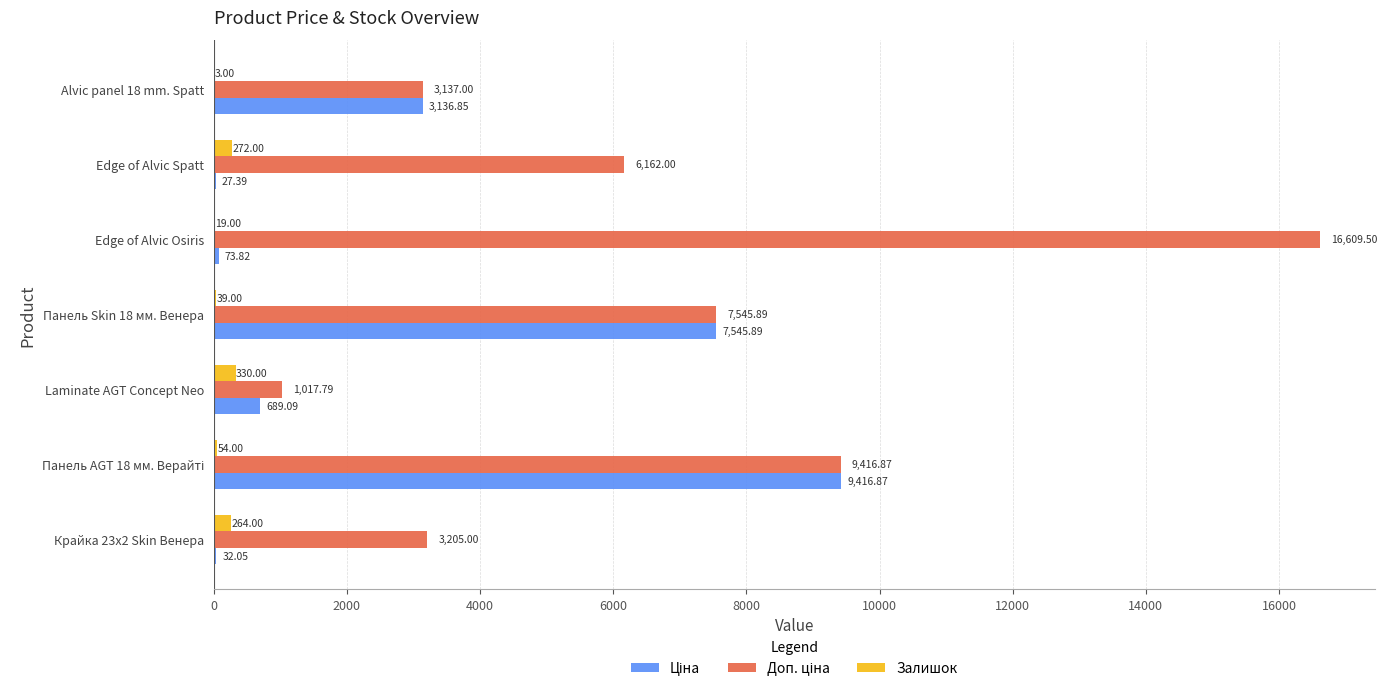

What is the total value across all series at Edge of Alvic Spatt?

6461.4